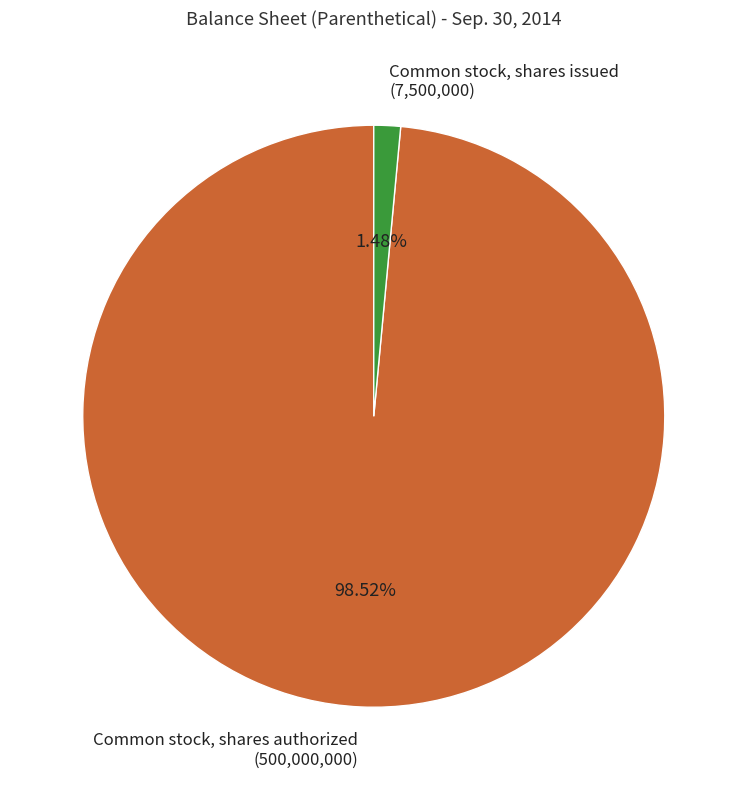

To the nearest percent, what portion does Common stock, shares authorized represent?

99%